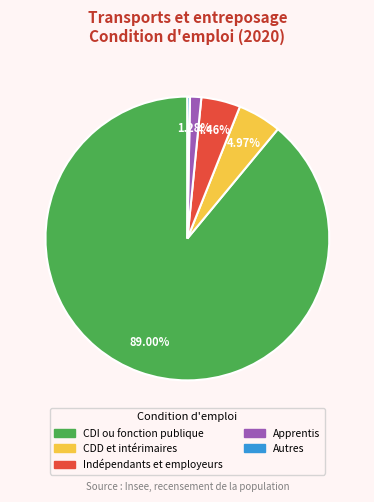

Combined, do Apprentis and Indépendants et employeurs account for over 50%?

No